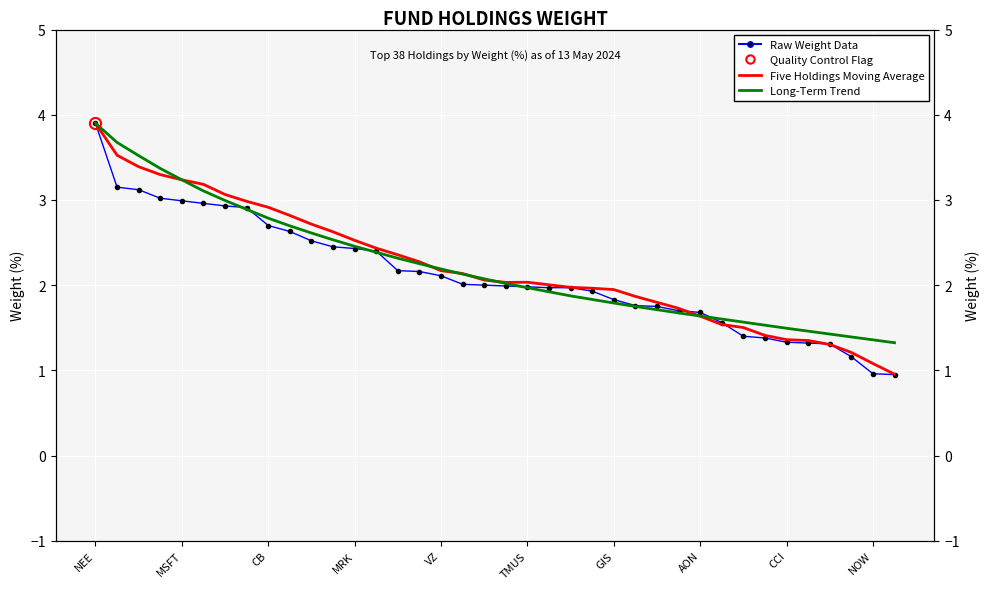

Is it true that Raw Weight Data equals 2.6 at GIS?

False